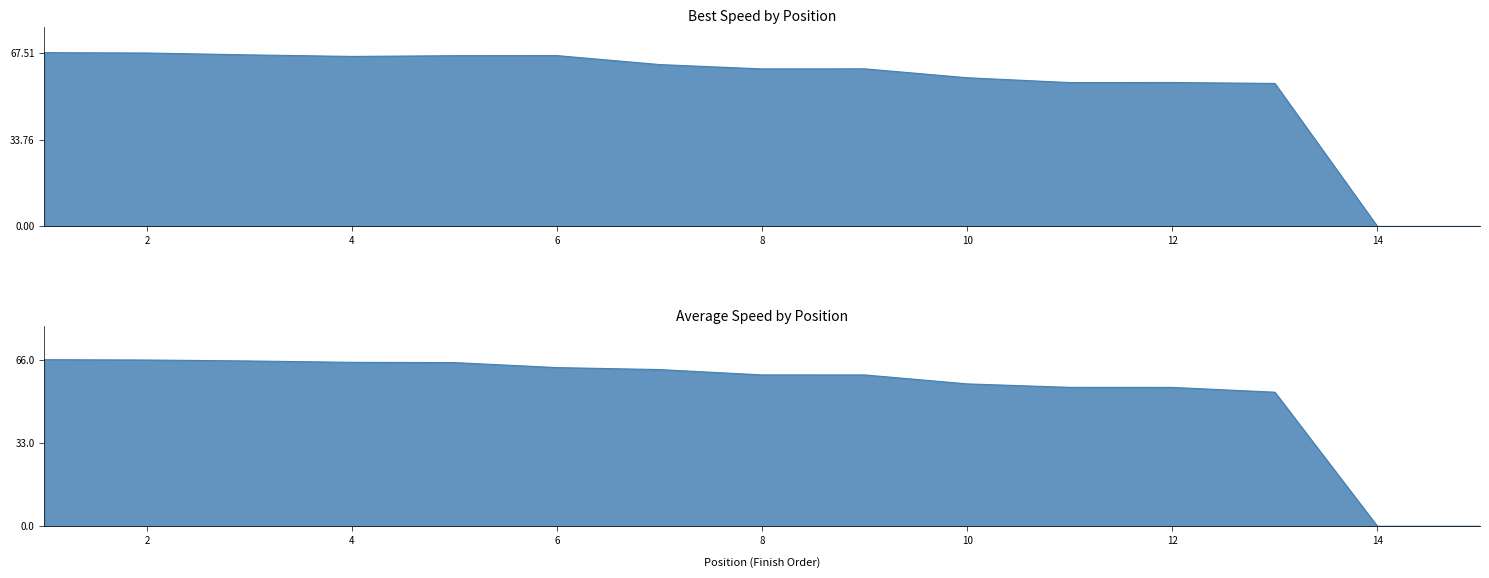

What is the average value of the Total Laps series?

52.8